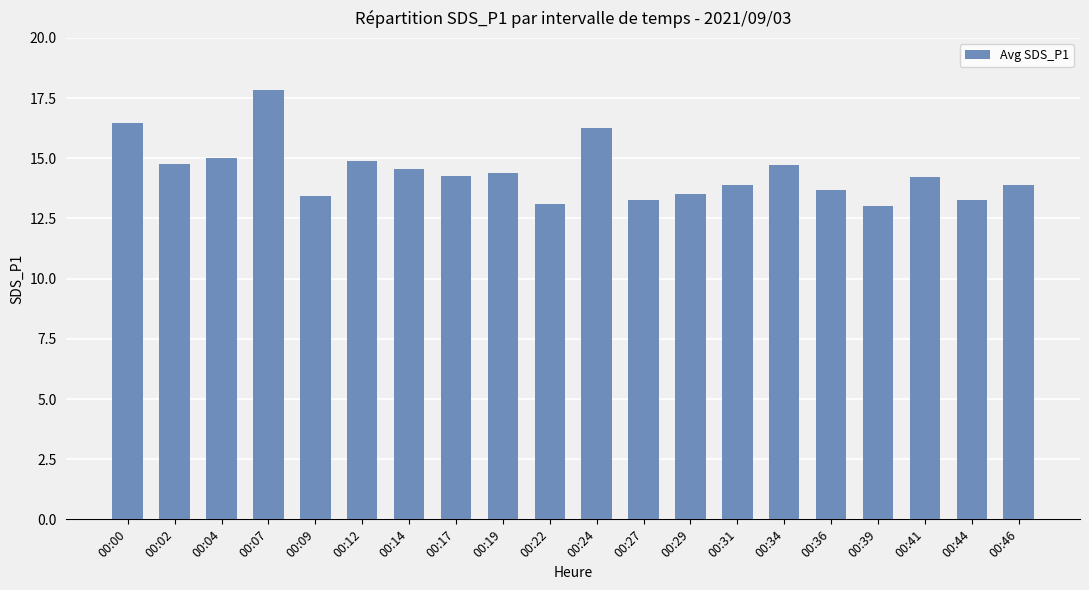

Is it true that the value at 00:00 is 16.5?

True